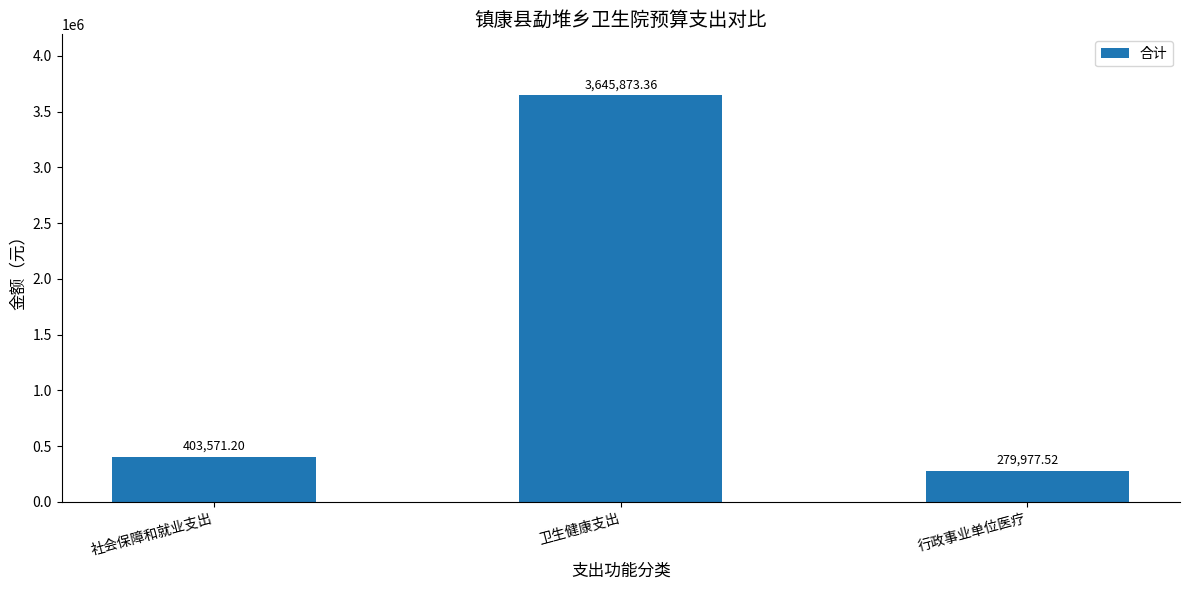

List the labels in order of value, smallest first.

行政事业单位医疗, 社会保障和就业支出, 卫生健康支出